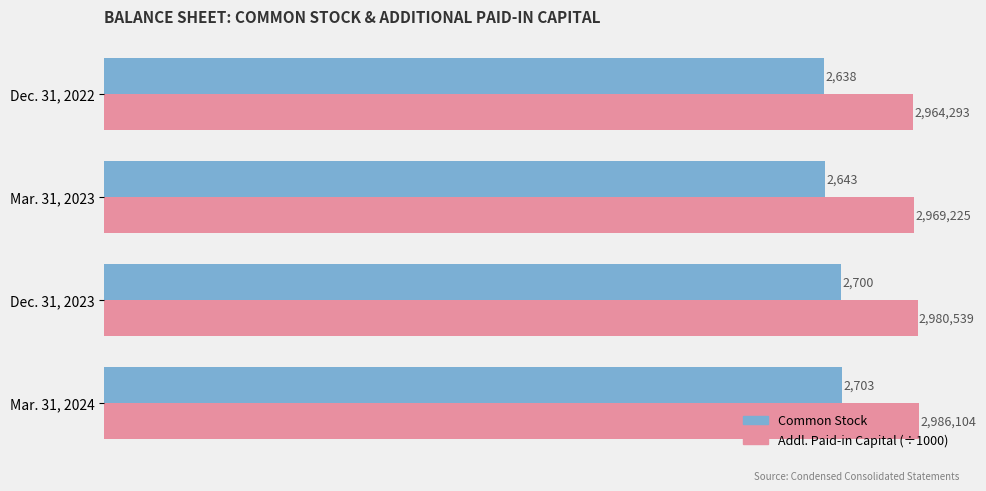

What is the difference between the maximum and minimum values in the Common Stock series?

65.0